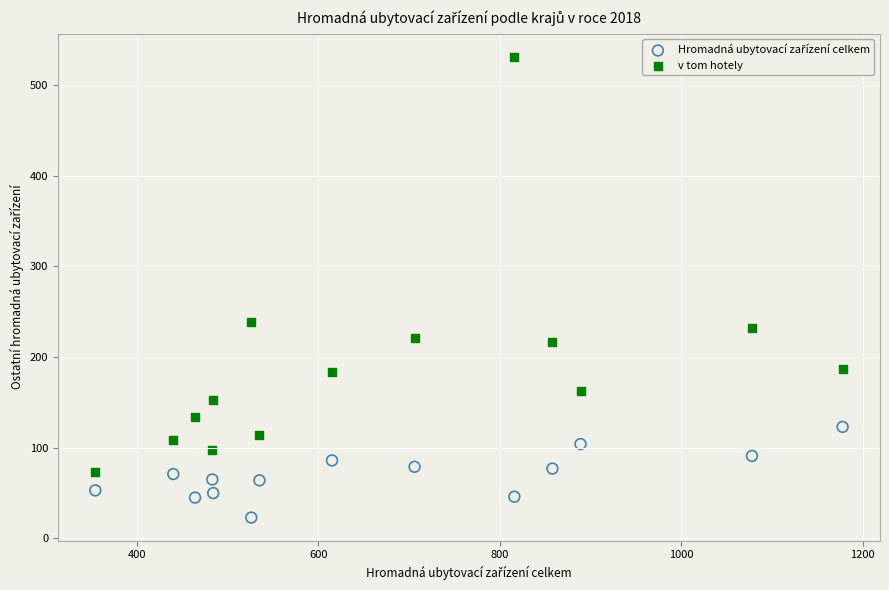

Across all data points, what is the range of Y values (max minus min)?

508